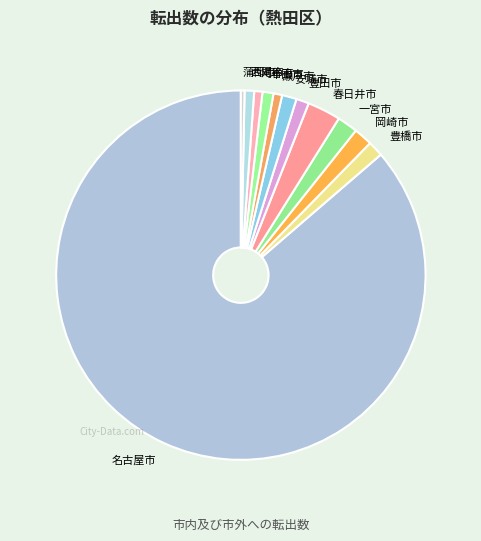

Which category has the biggest portion of the pie?

名古屋市